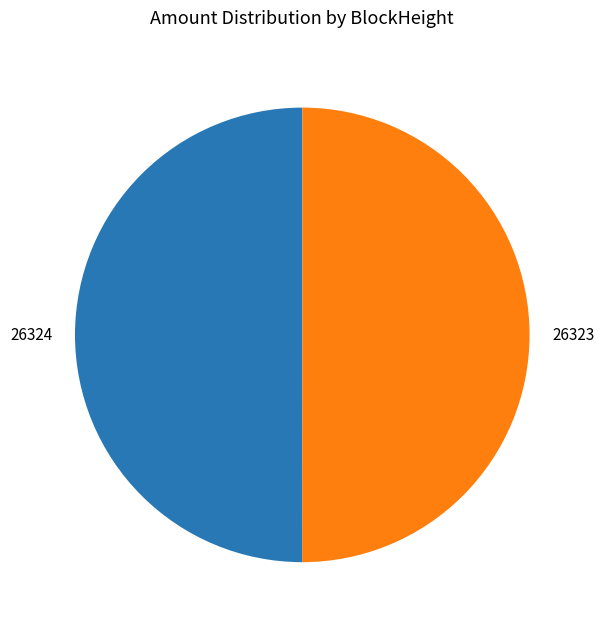

The 26324 slice represents 38% of the pie. True or false?

False